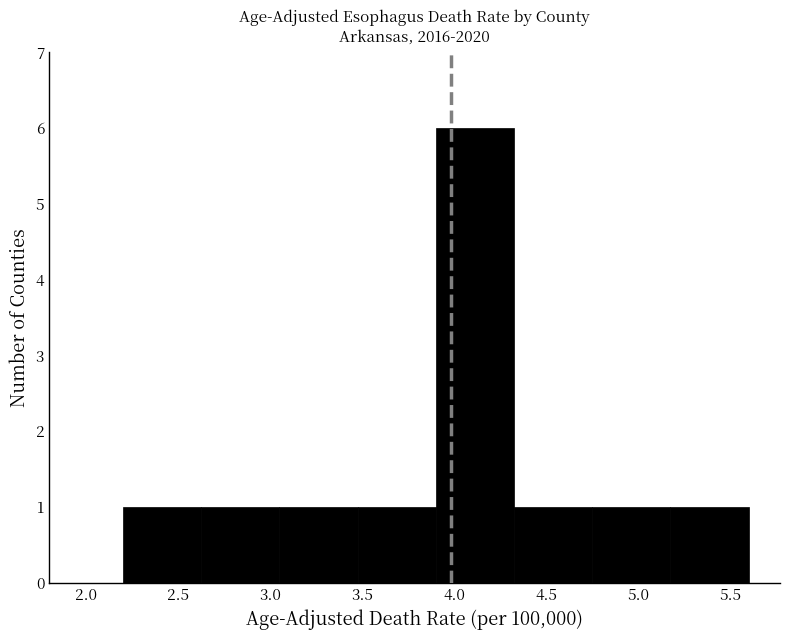

Reading left to right, transcribe this chart: for each bar, give the range it covers on the x-axis and its height. Neither the bar edges nor the heights are printed on the chart, so give them approximately, as read against the axes.

2.200 to 2.625: 1
2.625 to 3.050: 1
3.050 to 3.475: 1
3.475 to 3.900: 1
3.900 to 4.325: 6
4.325 to 4.750: 1
4.750 to 5.175: 1
5.175 to 5.600: 1